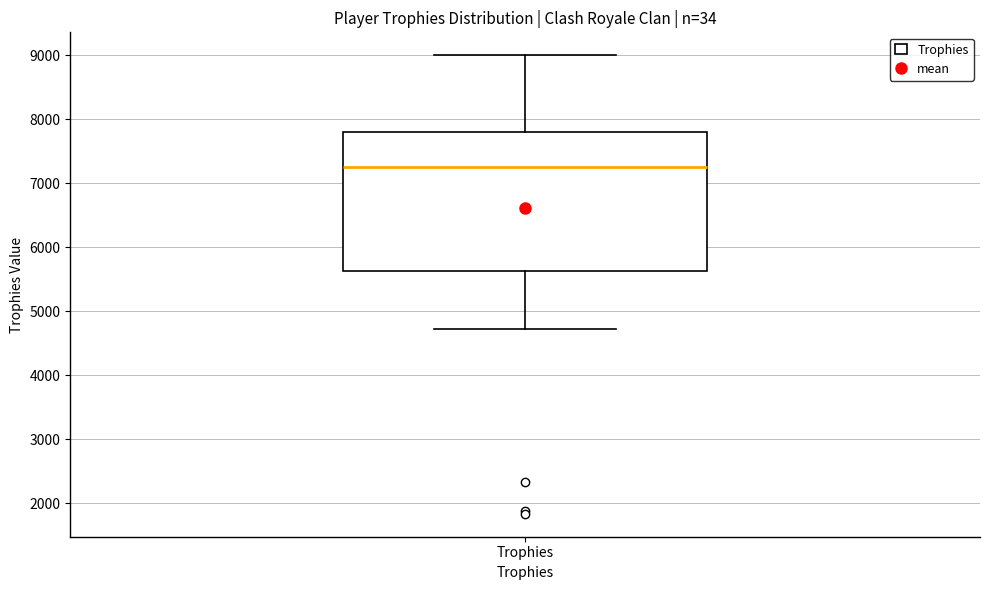

Where does the median line of the box for Trophies sit on the y-axis? The values are not printed on the chart, so give them approximately, as read against the axis.

7300